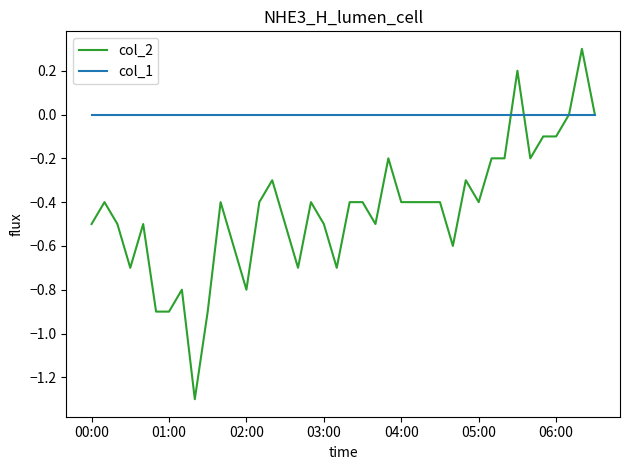

Which series has the widest spread of values?

col_2